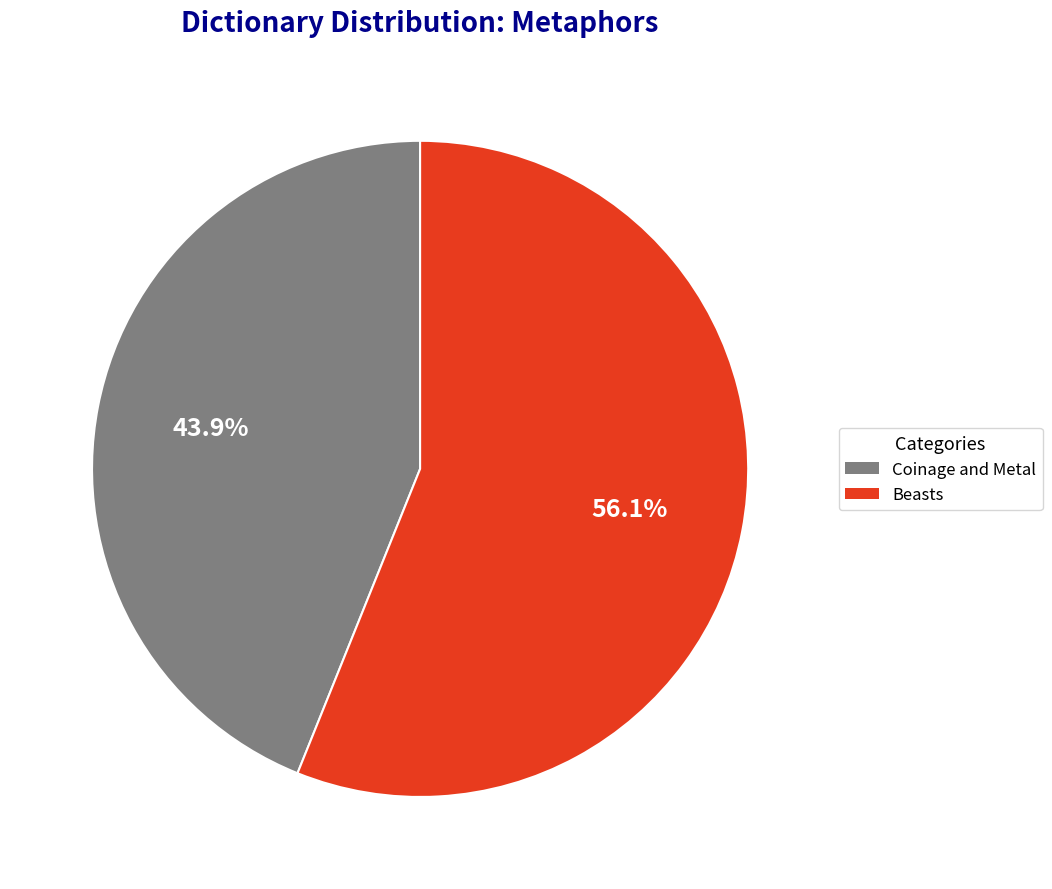

The Beasts slice represents 56% of the pie. True or false?

True